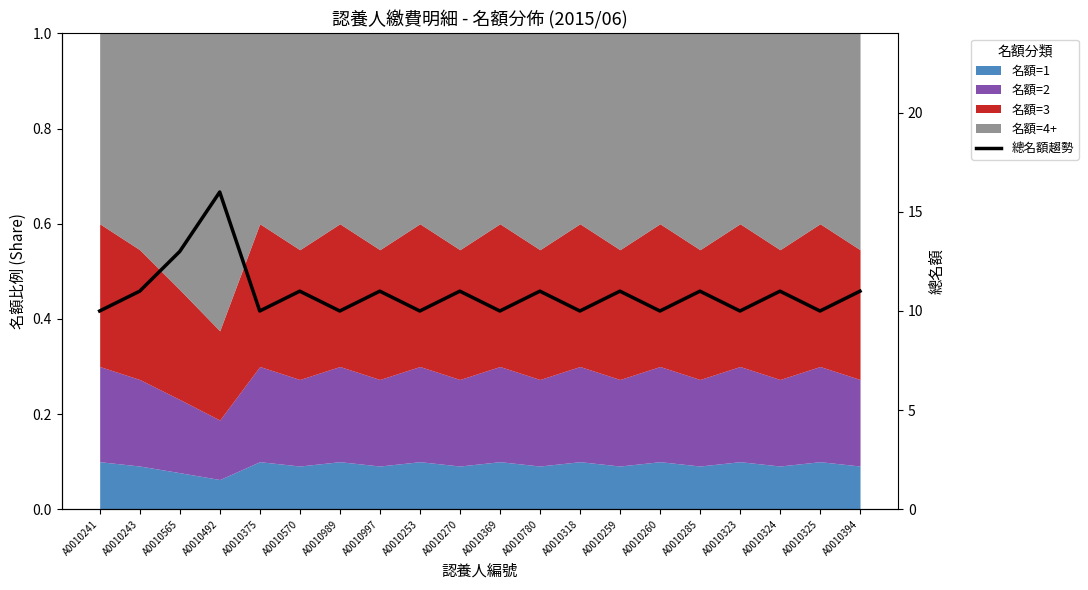

Which label corresponds to the smallest value in the chart?

A0010241